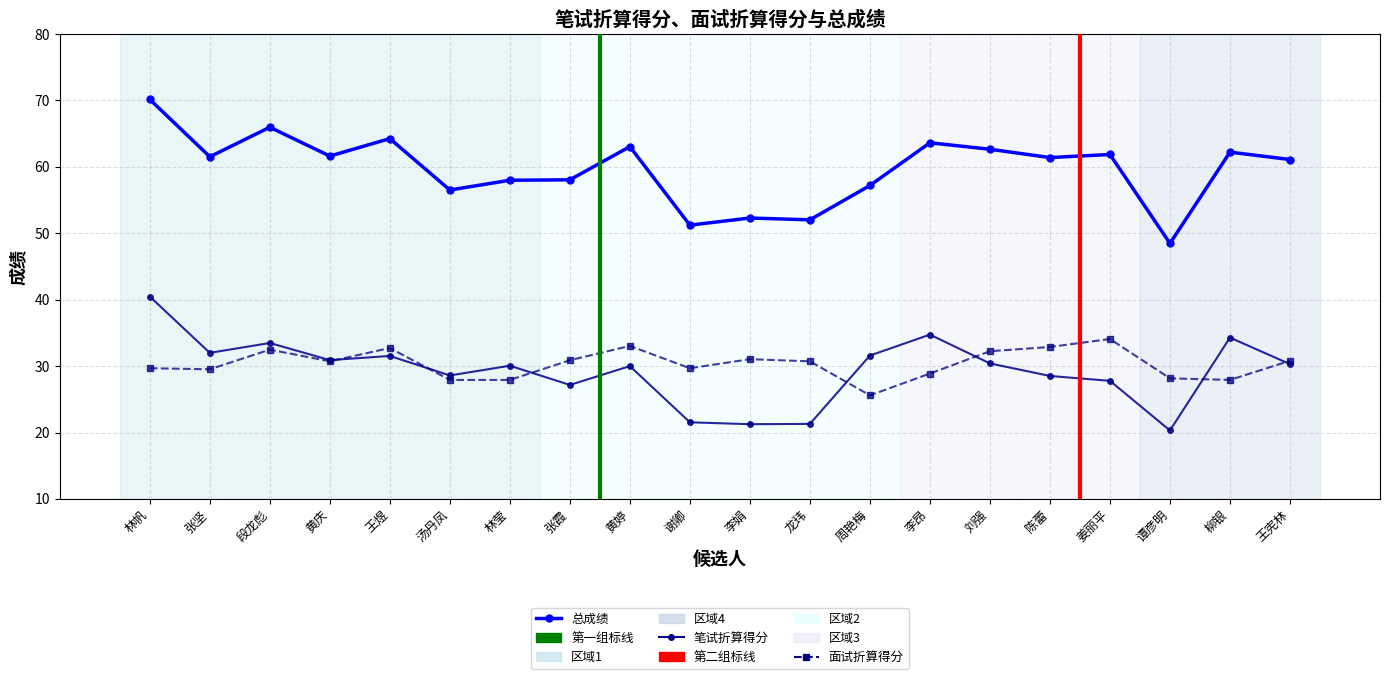

True or false: 面试折算得分 has more than 1 points higher than both neighbors.

True